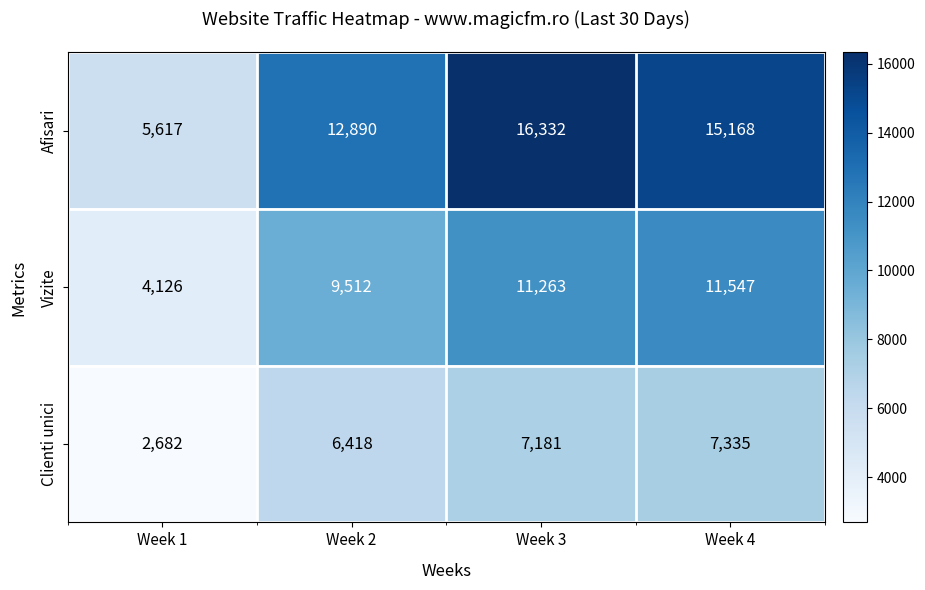

What is the difference between the maximum and minimum values in the Afisari series?

10715